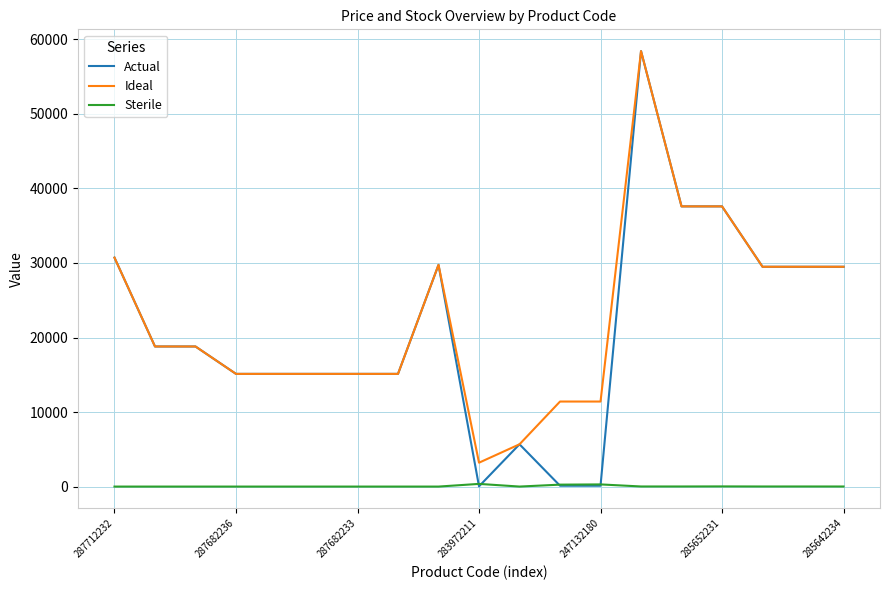

True or false: Ideal and Sterile cross at least once.

False